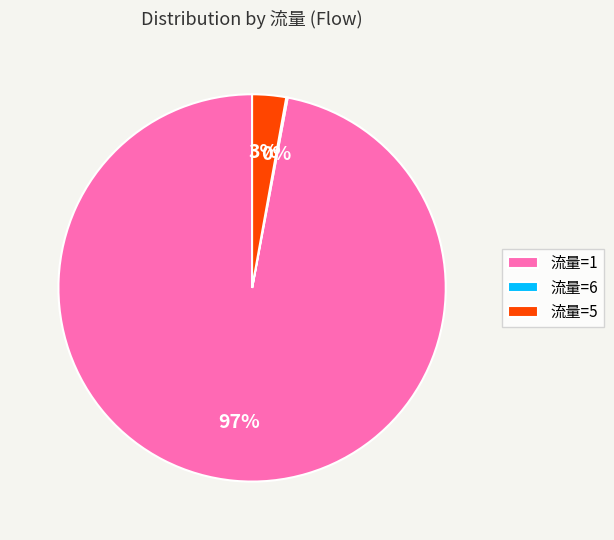

To the nearest percent, what percentage of the pie is 流量=1?

97%